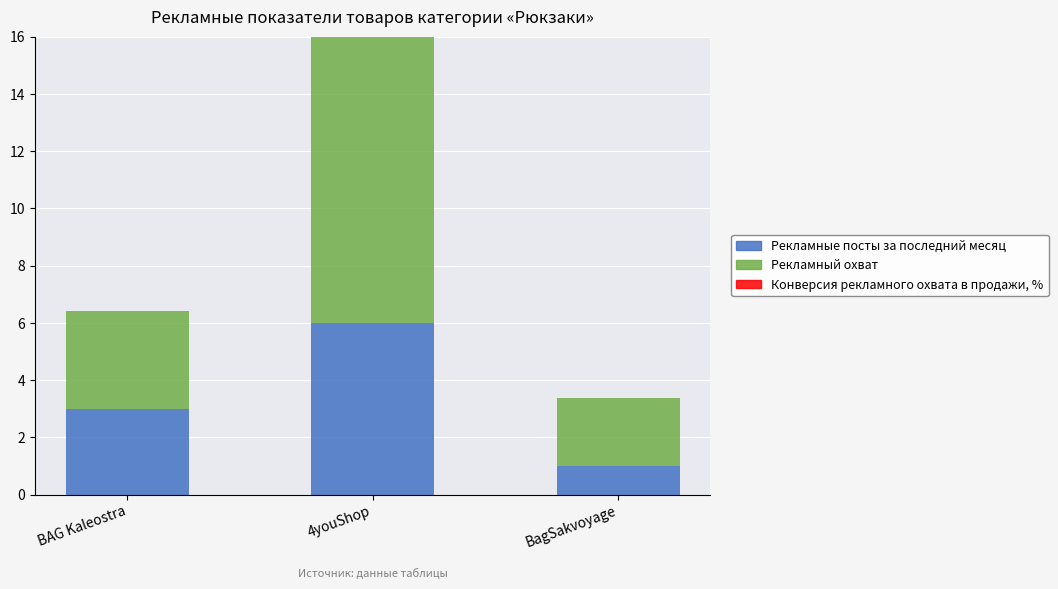

How many bars are there in total?

3